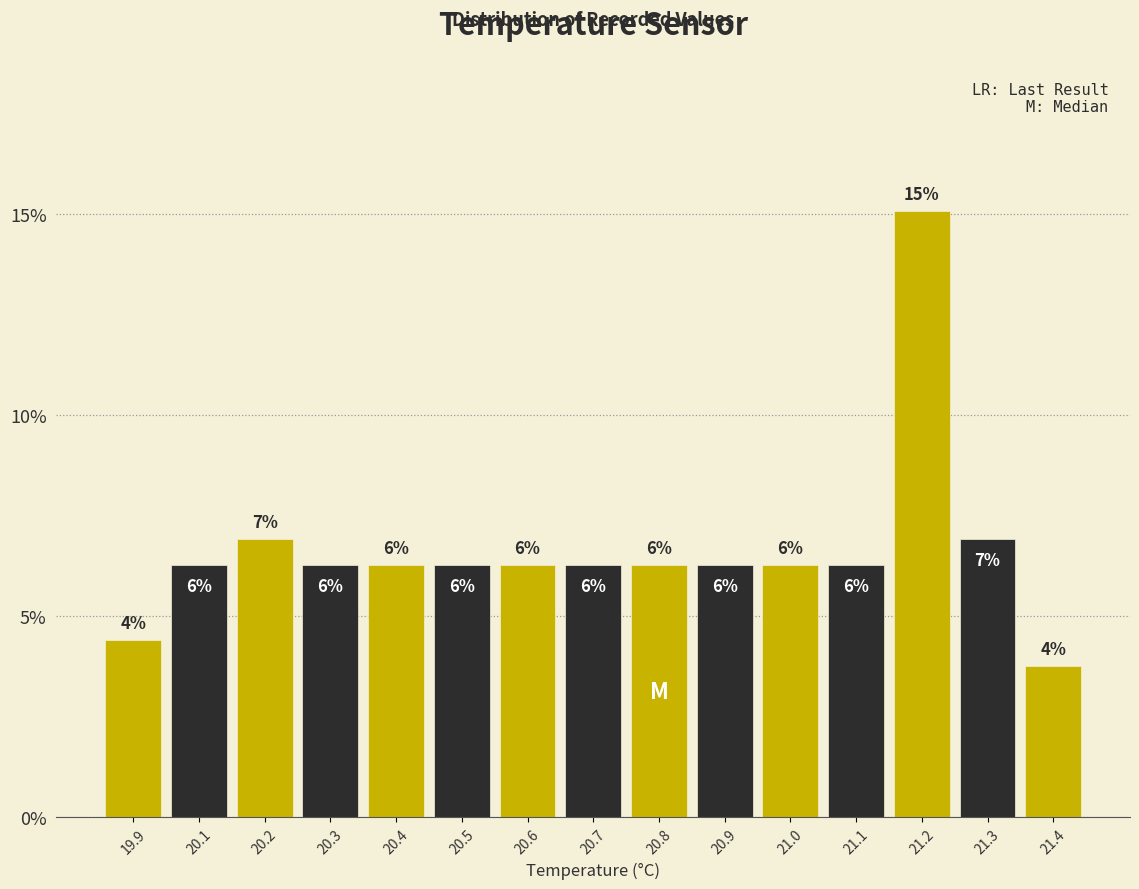

How many bars are there in total?

15